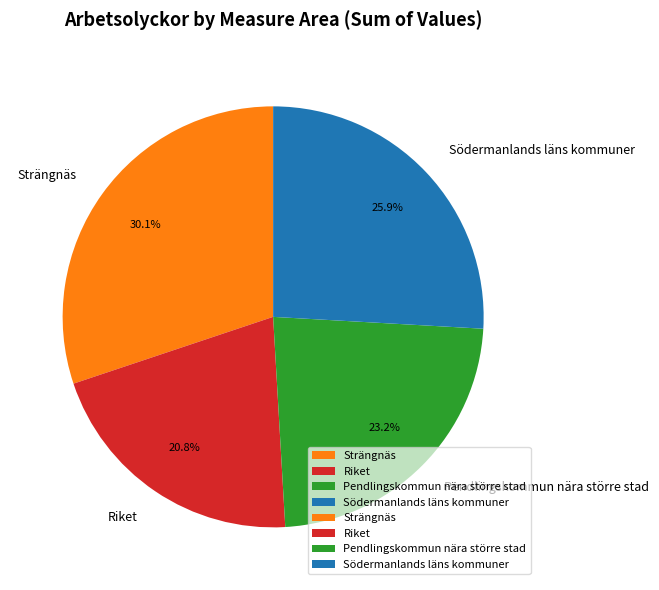

Which slice is the largest?

Strängnäs